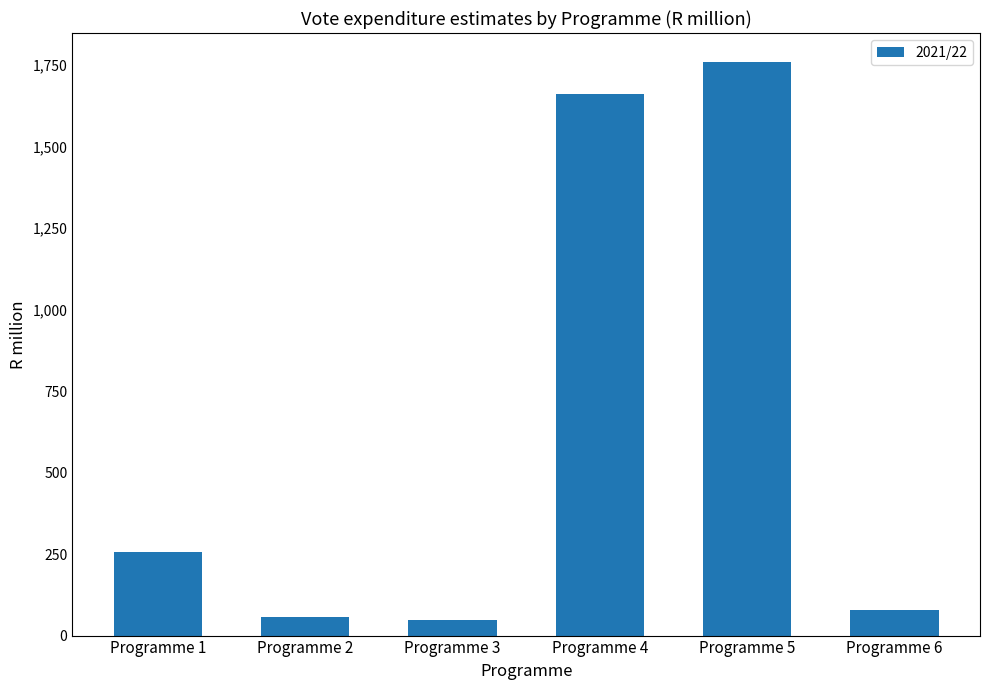

Does the chart contain stacked bars?

No